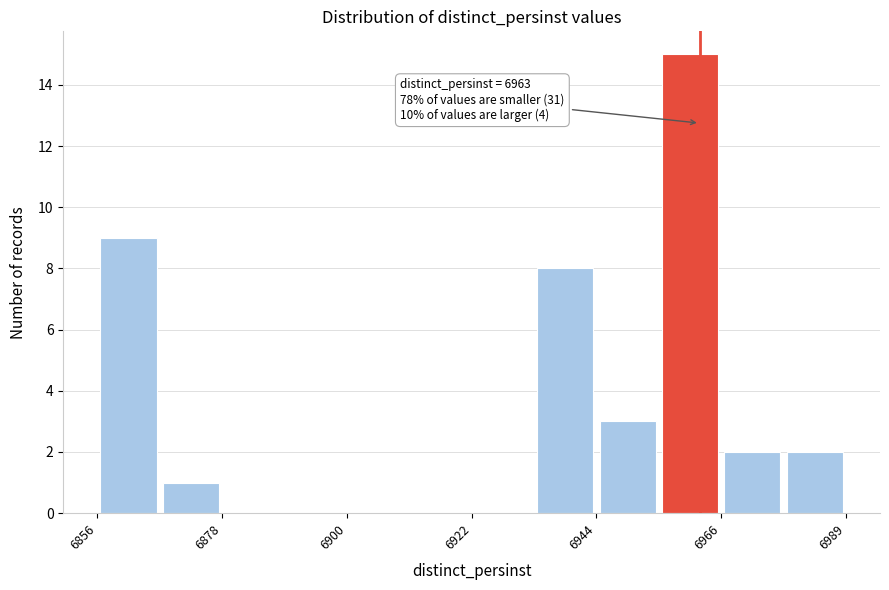

Around what value on the x-axis is the tallest bar? Give the approximate position of its centre, as read against the axis.

6960